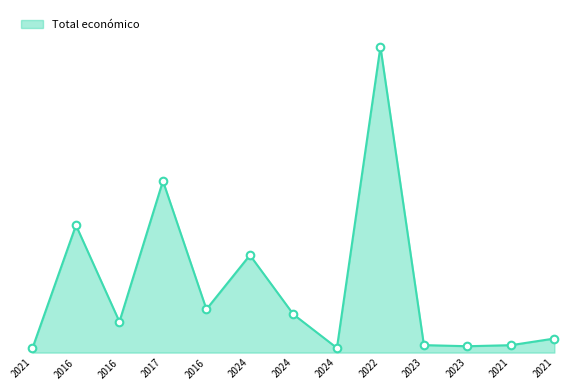

Between 2017 and 2023, which is larger?

2017